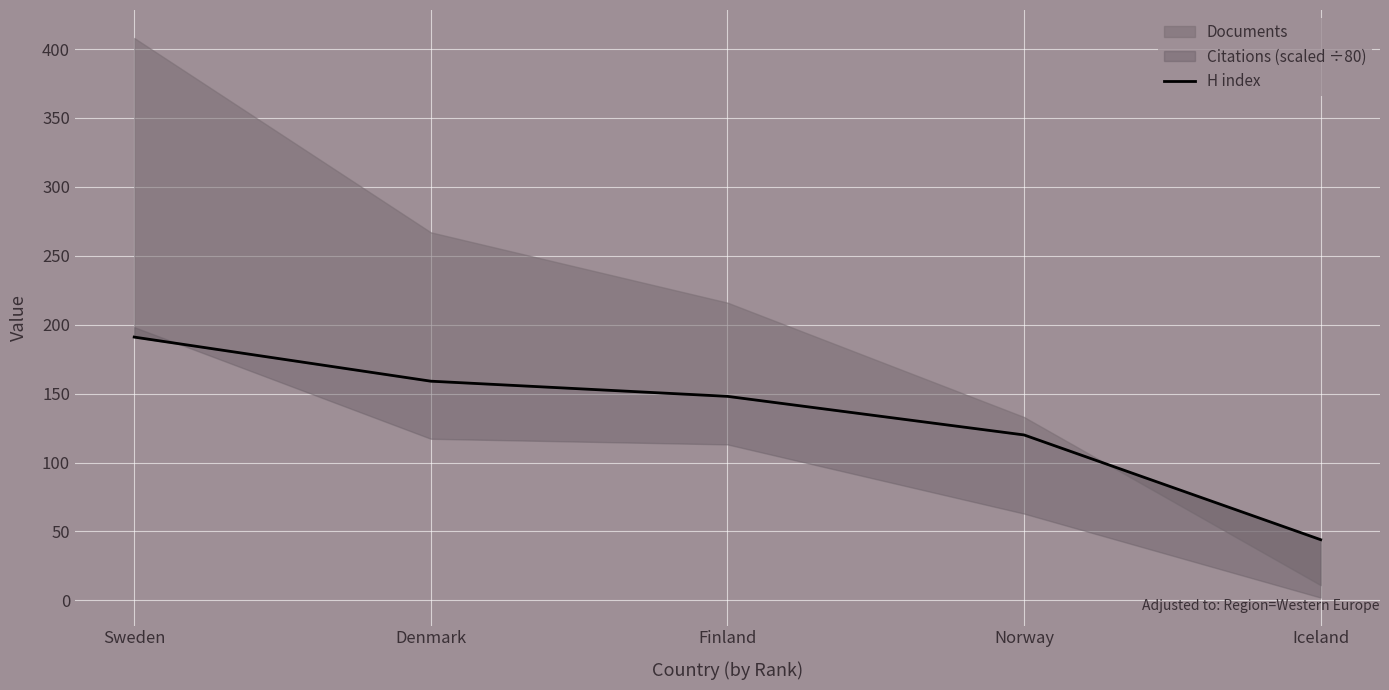

How many data points does each series have?

5